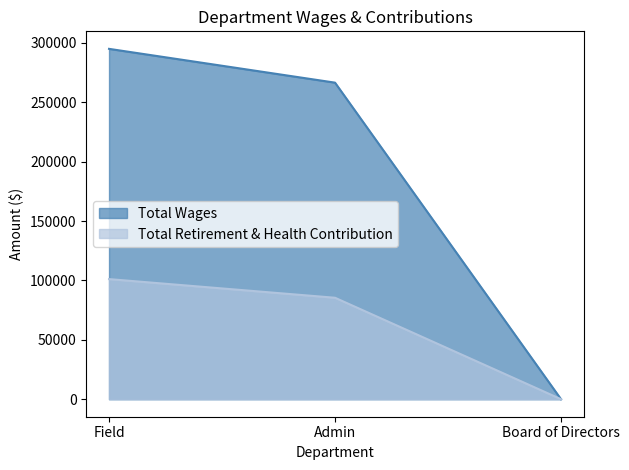

How many values in Total Wages are above zero?

2